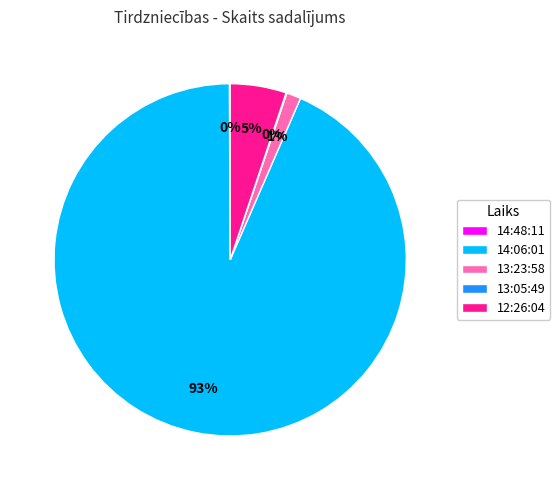

Is the sum of 13:23:58 and 14:06:01 greater than half?

Yes